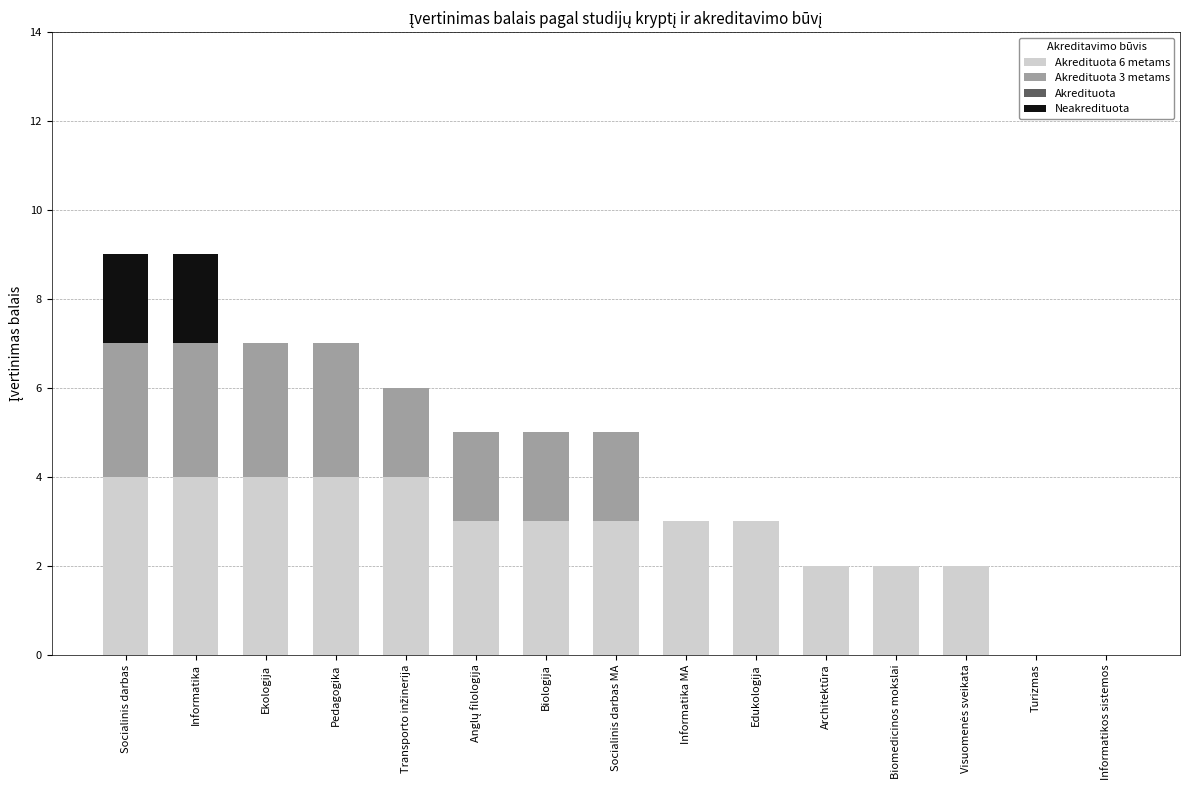

How many Akredituota 6 metams values are between 2 and 4?

13